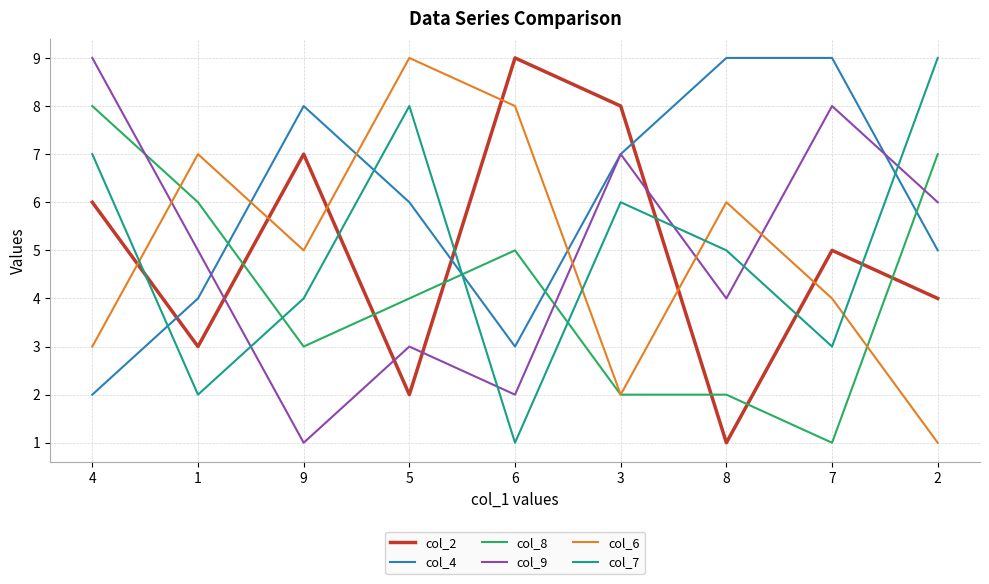

At which label is col_2 closest to 5?

7